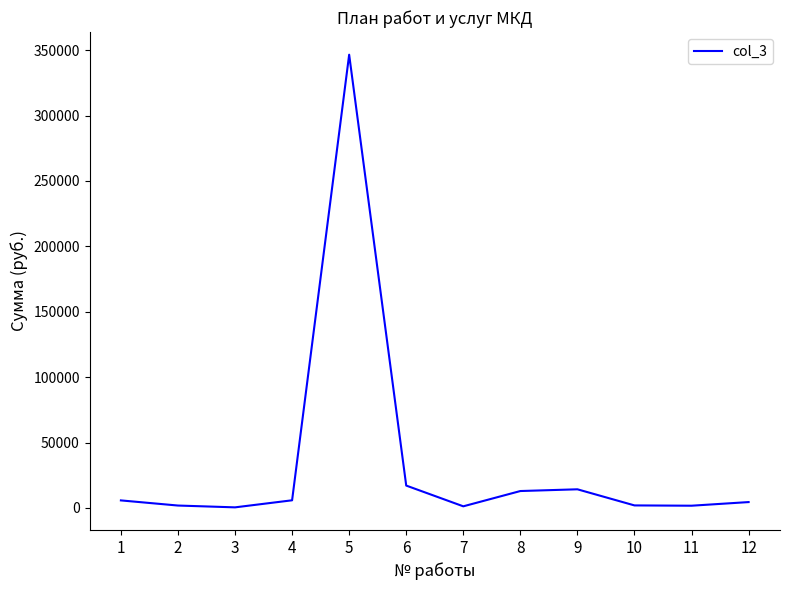

Which label corresponds to the largest value in the chart?

5